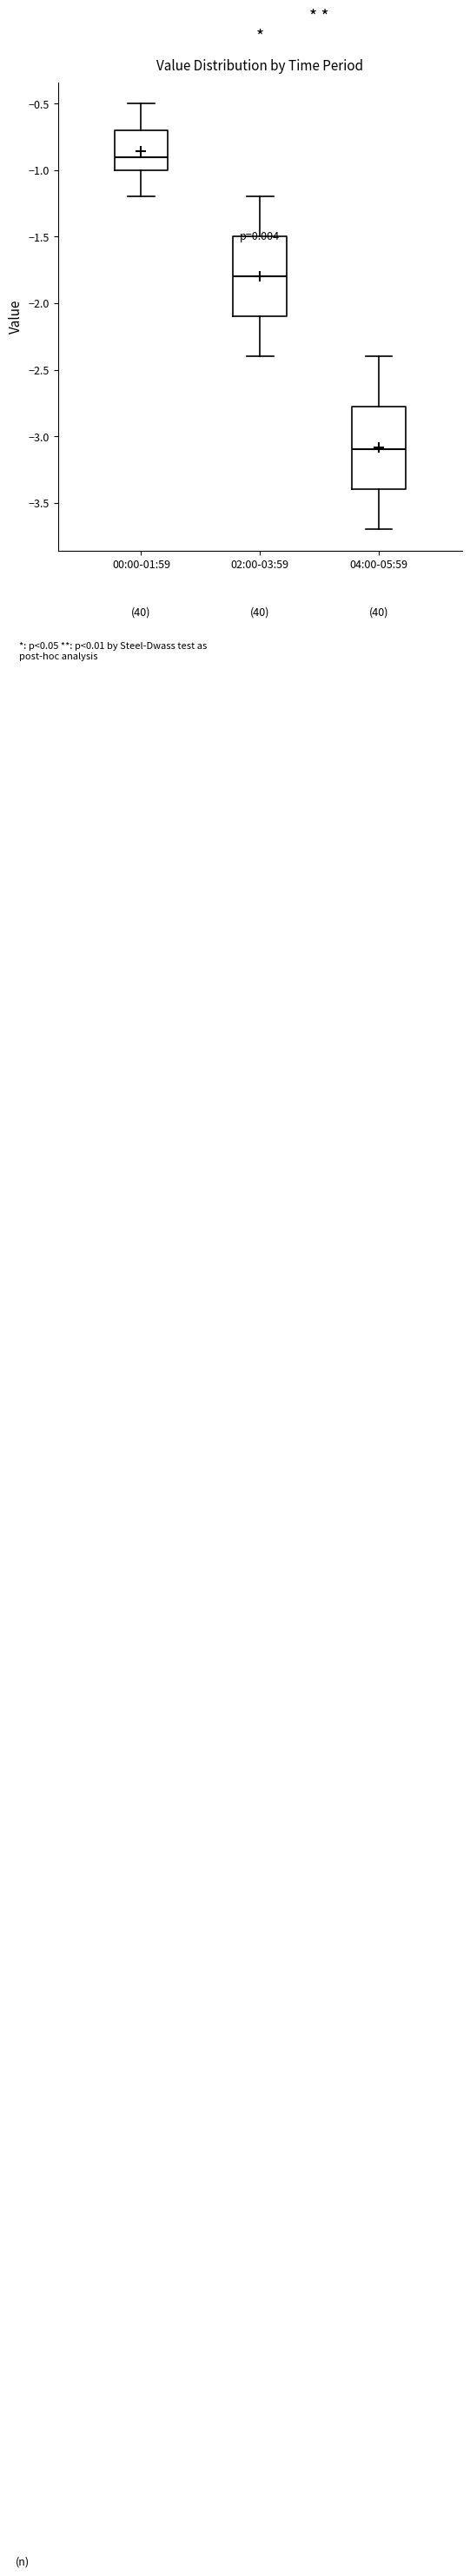

Where does the upper whisker of the box for 04:00-05:59 end on the y-axis? The values are not printed on the chart, so give them approximately, as read against the axis.

-2.40